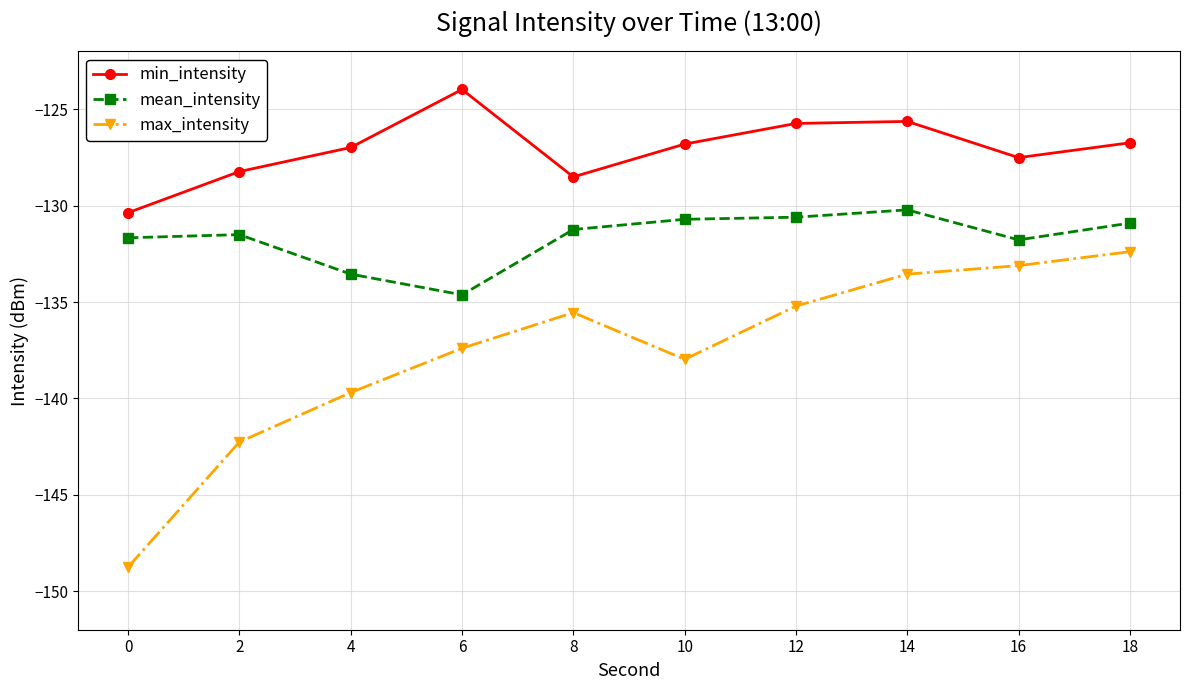

What is the average value of the mean_intensity series?

-131.7